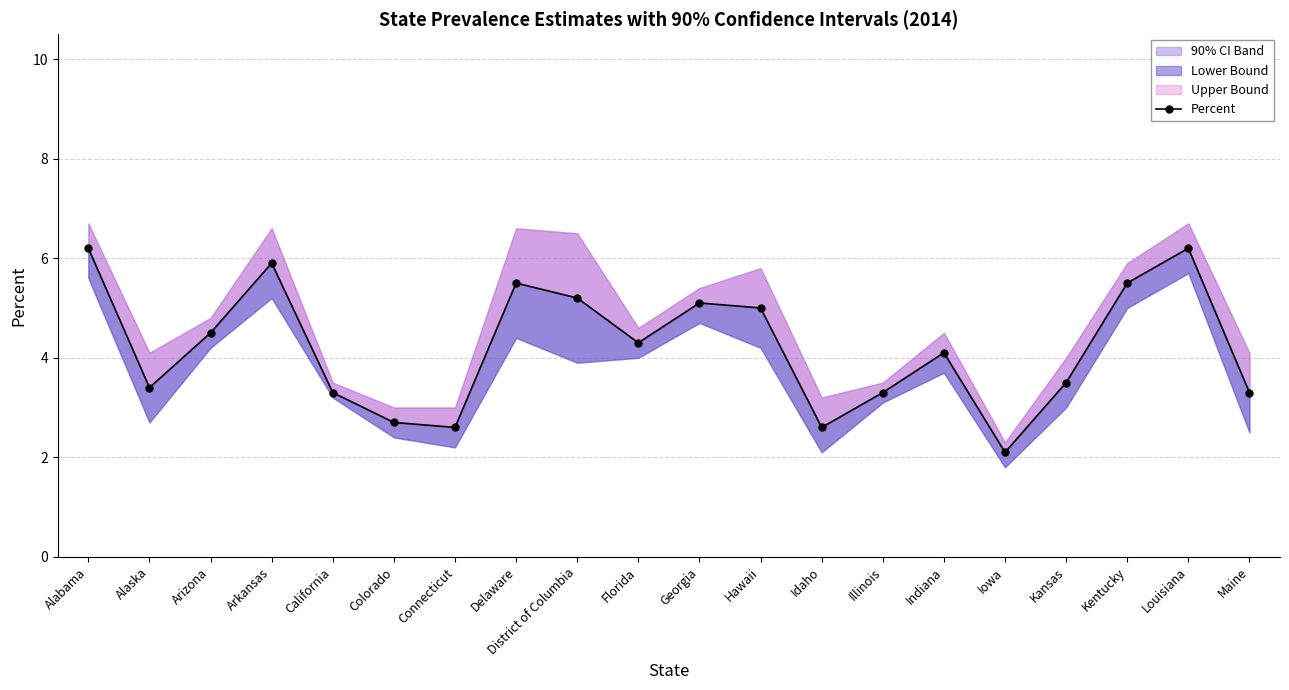

Rank the categories by value from lowest to highest.

Iowa, Connecticut, Idaho, Colorado, California, Illinois, Maine, Alaska, Kansas, Indiana, Florida, Arizona, Hawaii, Georgia, District of Columbia, Delaware, Kentucky, Arkansas, Alabama, Louisiana